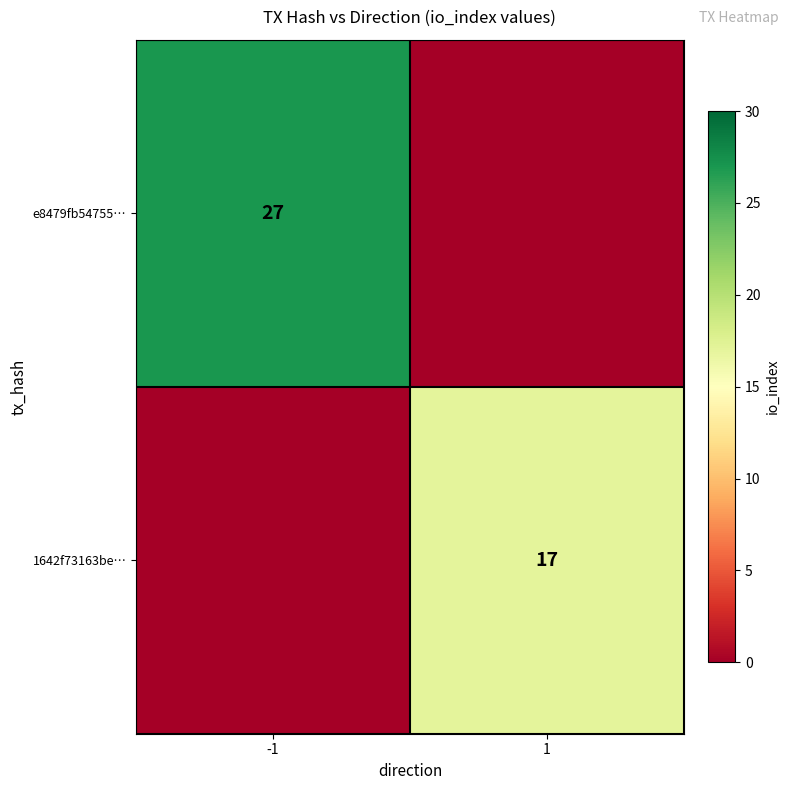

True or false: 1642f73163be… has a value of 0 at -1.

True